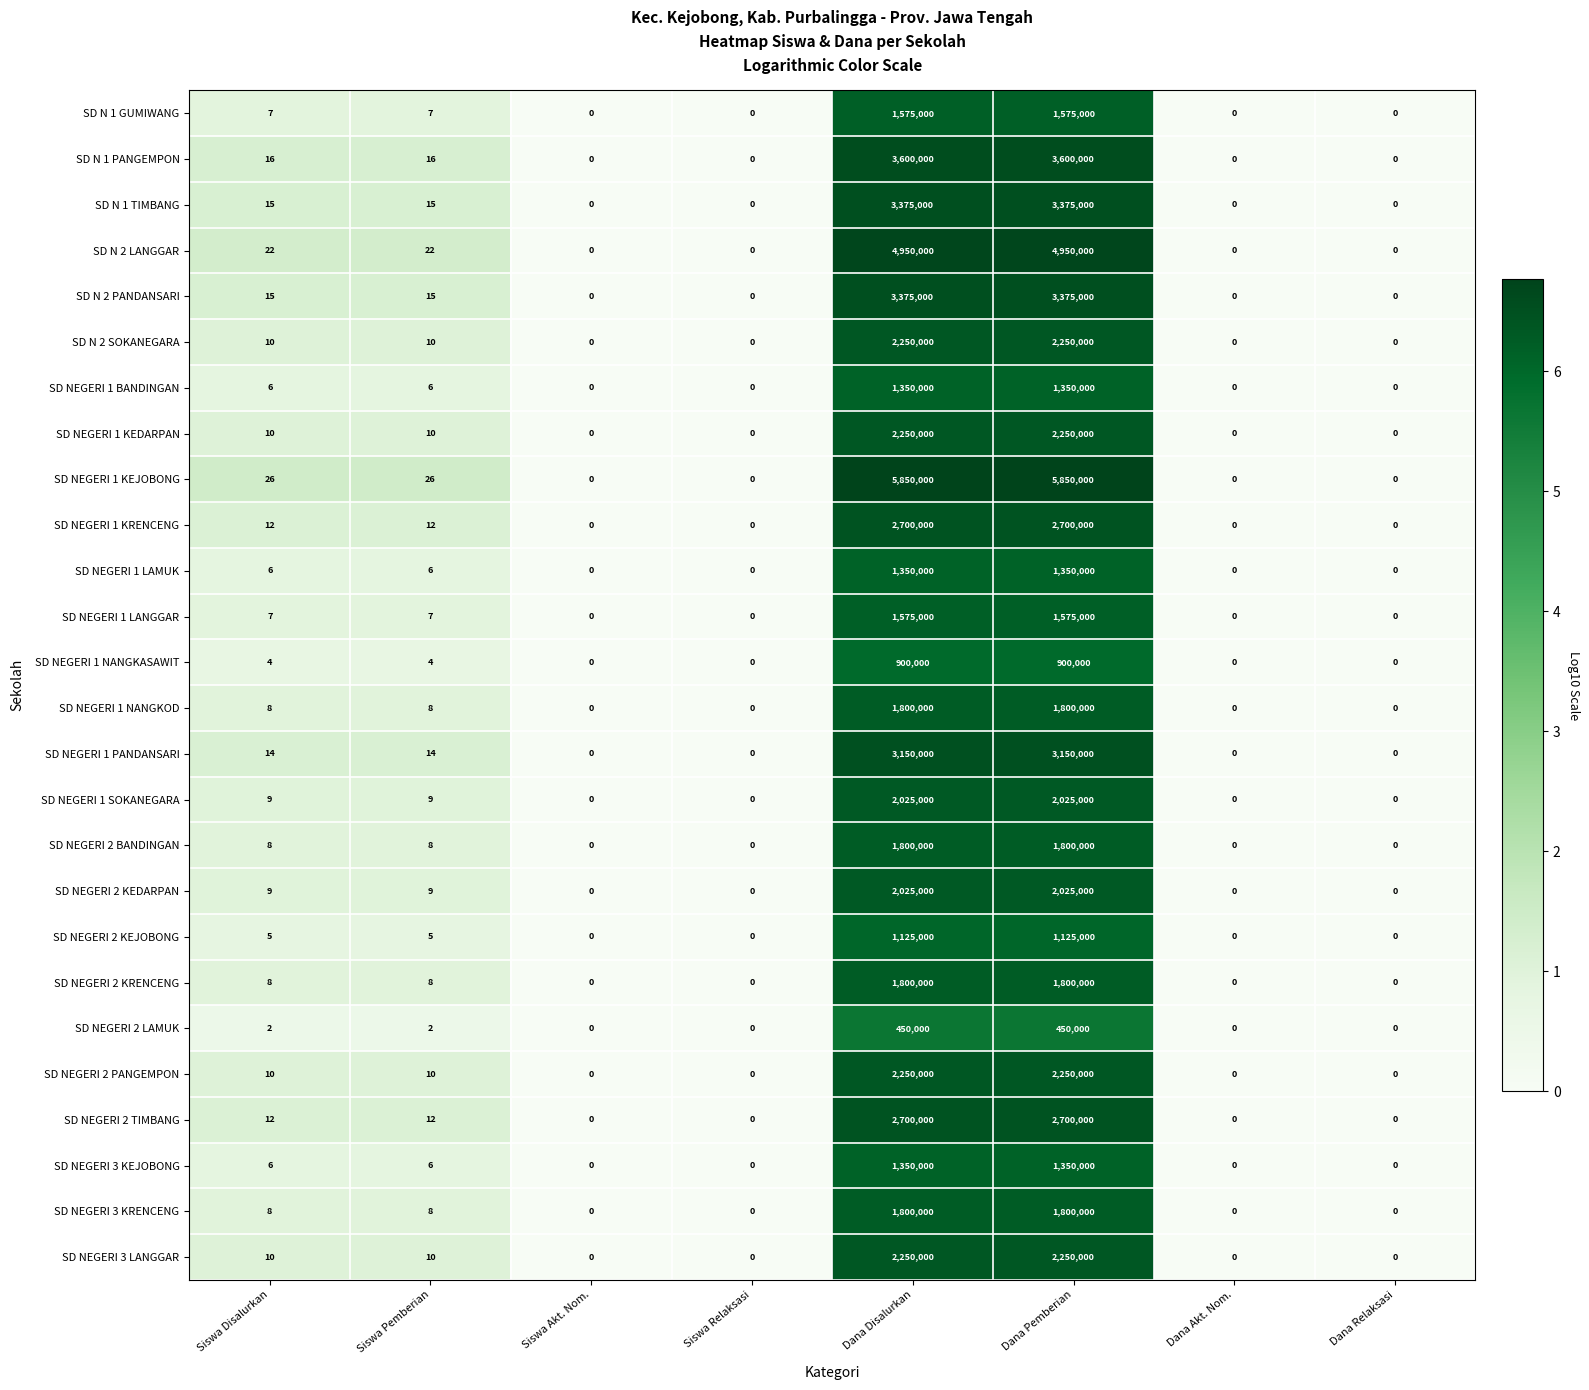

What is the maximum value for SD N 2 LANGGAR?

4950000